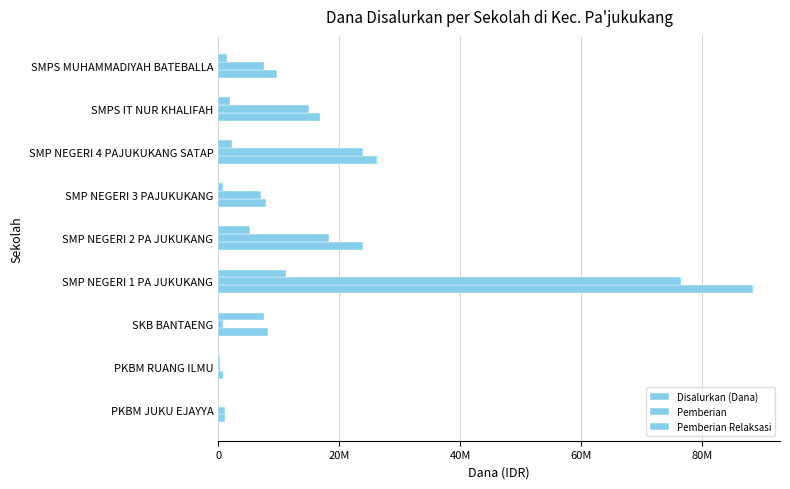

Does the chart contain any negative values?

No